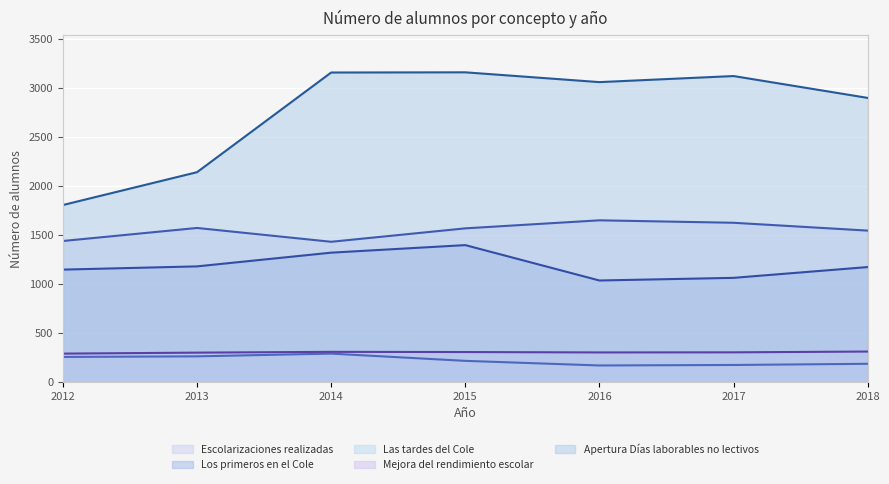

What is the value of the Escolarizaciones realizadas point at the 3rd from the left?

1428